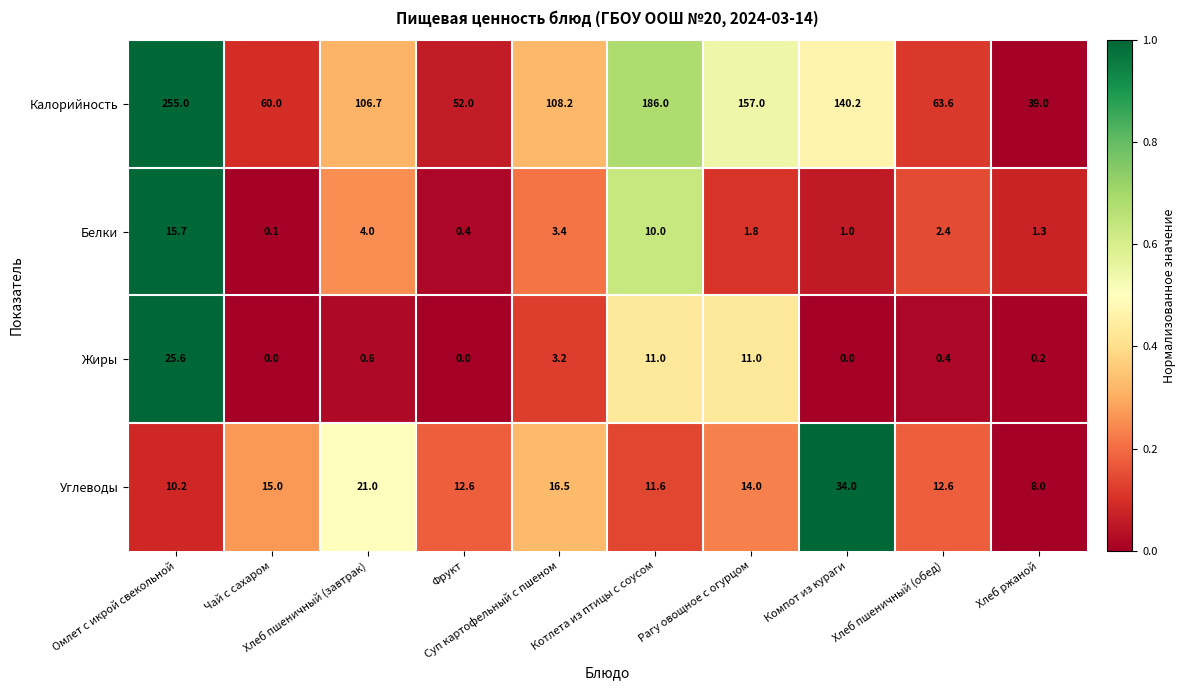

Which category has the highest value across all series?

Омлет с икрой свекольной